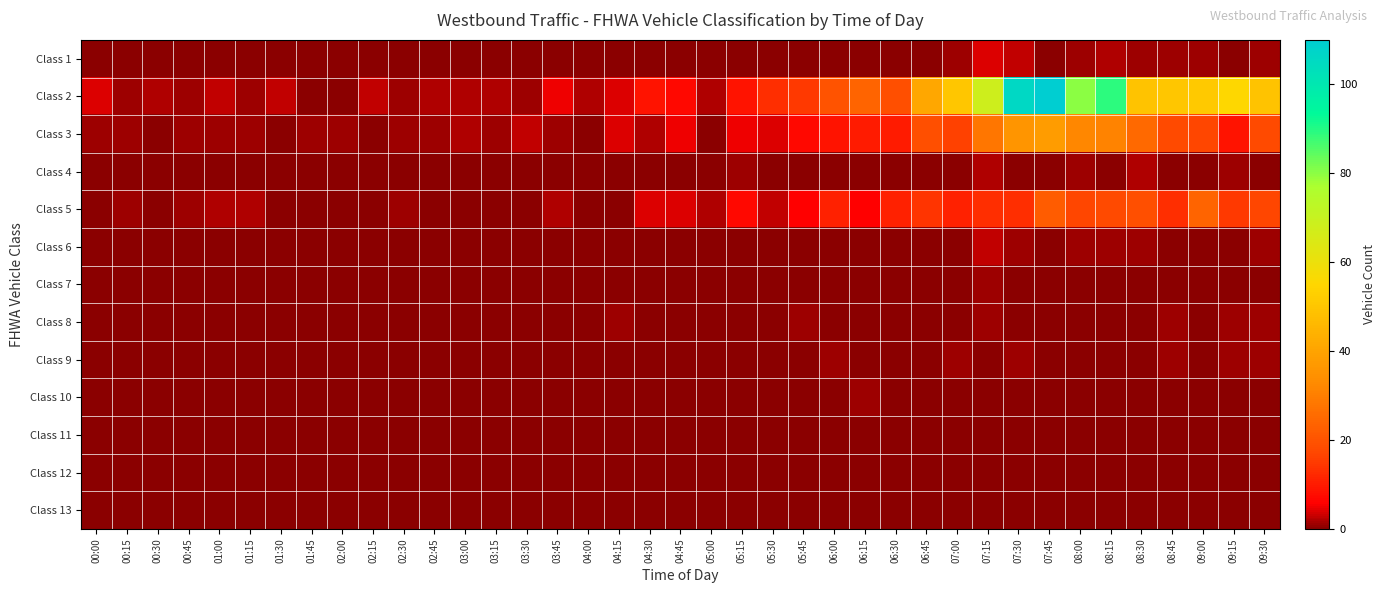

Reading left to right, transcribe all the data shown in this chart.

Class 1: 00:00=0	00:15=0	00:30=0	00:45=0	01:00=0	01:15=0	01:30=0	01:45=0	02:00=0	02:15=0	02:30=0	02:45=0	03:00=0	03:15=0	03:30=0	03:45=0	04:00=0	04:15=0	04:30=0	04:45=0	05:00=0	05:15=0	05:30=0	05:45=0	06:00=0	06:15=0	06:30=0	06:45=0	07:00=1	07:15=4	07:30=3	07:45=0	08:00=1	08:15=2	08:30=1	08:45=1	09:00=1	09:15=0	09:30=1
Class 2: 00:00=4	00:15=1	00:30=2	00:45=1	01:00=3	01:15=1	01:30=3	01:45=0	02:00=0	02:15=3	02:30=1	02:45=2	03:00=2	03:15=2	03:30=1	03:45=5	04:00=2	04:15=4	04:30=9	04:45=7	05:00=2	05:15=9	05:30=13	05:45=15	06:00=20	06:15=24	06:30=19	06:45=41	07:00=50	07:15=68	07:30=106	07:45=110	08:00=80	08:15=89	08:30=49	08:45=50	09:00=51	09:15=55	09:30=49
Class 3: 00:00=1	00:15=1	00:30=0	00:45=1	01:00=1	01:15=1	01:30=0	01:45=1	02:00=1	02:15=0	02:30=1	02:45=1	03:00=2	03:15=1	03:30=3	03:45=1	04:00=0	04:15=4	04:30=2	04:45=5	05:00=0	05:15=5	05:30=4	05:45=7	06:00=9	06:15=10	06:30=10	06:45=19	07:00=16	07:15=28	07:30=36	07:45=38	08:00=32	08:15=31	08:30=25	08:45=18	09:00=17	09:15=9	09:30=18
Class 4: 00:00=0	00:15=0	00:30=0	00:45=0	01:00=0	01:15=0	01:30=0	01:45=0	02:00=0	02:15=0	02:30=0	02:45=0	03:00=0	03:15=0	03:30=0	03:45=0	04:00=0	04:15=0	04:30=0	04:45=0	05:00=0	05:15=1	05:30=0	05:45=0	06:00=0	06:15=0	06:30=0	06:45=0	07:00=0	07:15=2	07:30=0	07:45=0	08:00=1	08:15=0	08:30=2	08:45=0	09:00=0	09:15=1	09:30=0
Class 5: 00:00=0	00:15=1	00:30=0	00:45=1	01:00=2	01:15=2	01:30=0	01:45=0	02:00=0	02:15=0	02:30=1	02:45=0	03:00=0	03:15=0	03:30=0	03:45=2	04:00=0	04:15=0	04:30=4	04:45=4	05:00=2	05:15=7	05:30=3	05:45=6	06:00=11	06:15=6	06:30=11	06:45=14	07:00=11	07:15=13	07:30=13	07:45=22	08:00=17	08:15=18	08:30=19	08:45=13	09:00=24	09:15=15	09:30=17
Class 6: 00:00=0	00:15=0	00:30=0	00:45=0	01:00=0	01:15=0	01:30=0	01:45=0	02:00=0	02:15=0	02:30=0	02:45=0	03:00=0	03:15=0	03:30=0	03:45=0	04:00=0	04:15=0	04:30=0	04:45=0	05:00=0	05:15=0	05:30=0	05:45=0	06:00=0	06:15=0	06:30=0	06:45=0	07:00=0	07:15=3	07:30=1	07:45=0	08:00=1	08:15=1	08:30=1	08:45=0	09:00=0	09:15=0	09:30=1
Class 7: 00:00=0	00:15=0	00:30=0	00:45=0	01:00=0	01:15=0	01:30=0	01:45=0	02:00=0	02:15=0	02:30=0	02:45=0	03:00=0	03:15=0	03:30=0	03:45=0	04:00=0	04:15=0	04:30=0	04:45=0	05:00=0	05:15=0	05:30=0	05:45=0	06:00=0	06:15=0	06:30=0	06:45=0	07:00=0	07:15=1	07:30=0	07:45=0	08:00=0	08:15=0	08:30=0	08:45=0	09:00=0	09:15=0	09:30=0
Class 8: 00:00=0	00:15=0	00:30=0	00:45=0	01:00=0	01:15=0	01:30=0	01:45=0	02:00=0	02:15=0	02:30=0	02:45=0	03:00=0	03:15=0	03:30=0	03:45=0	04:00=0	04:15=1	04:30=0	04:45=0	05:00=0	05:15=0	05:30=0	05:45=1	06:00=0	06:15=0	06:30=0	06:45=0	07:00=0	07:15=1	07:30=0	07:45=0	08:00=0	08:15=0	08:30=0	08:45=1	09:00=0	09:15=1	09:30=1
Class 9: 00:00=0	00:15=0	00:30=0	00:45=0	01:00=0	01:15=0	01:30=0	01:45=0	02:00=0	02:15=0	02:30=0	02:45=0	03:00=0	03:15=0	03:30=0	03:45=0	04:00=0	04:15=0	04:30=0	04:45=0	05:00=0	05:15=0	05:30=0	05:45=0	06:00=1	06:15=0	06:30=0	06:45=0	07:00=1	07:15=0	07:30=1	07:45=0	08:00=0	08:15=0	08:30=0	08:45=1	09:00=0	09:15=1	09:30=1
Class 10: 00:00=0	00:15=0	00:30=0	00:45=0	01:00=0	01:15=0	01:30=0	01:45=0	02:00=0	02:15=0	02:30=0	02:45=0	03:00=0	03:15=0	03:30=0	03:45=0	04:00=0	04:15=0	04:30=0	04:45=0	05:00=0	05:15=0	05:30=0	05:45=0	06:00=0	06:15=1	06:30=0	06:45=0	07:00=0	07:15=0	07:30=0	07:45=0	08:00=0	08:15=0	08:30=0	08:45=0	09:00=0	09:15=0	09:30=0
Class 11: 00:00=0	00:15=0	00:30=0	00:45=0	01:00=0	01:15=0	01:30=0	01:45=0	02:00=0	02:15=0	02:30=0	02:45=0	03:00=0	03:15=0	03:30=0	03:45=0	04:00=0	04:15=0	04:30=0	04:45=0	05:00=0	05:15=0	05:30=0	05:45=0	06:00=0	06:15=0	06:30=0	06:45=0	07:00=0	07:15=0	07:30=0	07:45=0	08:00=0	08:15=0	08:30=0	08:45=0	09:00=0	09:15=0	09:30=0
Class 12: 00:00=0	00:15=0	00:30=0	00:45=0	01:00=0	01:15=0	01:30=0	01:45=0	02:00=0	02:15=0	02:30=0	02:45=0	03:00=0	03:15=0	03:30=0	03:45=0	04:00=0	04:15=0	04:30=0	04:45=0	05:00=0	05:15=0	05:30=0	05:45=0	06:00=0	06:15=0	06:30=0	06:45=0	07:00=0	07:15=0	07:30=0	07:45=0	08:00=0	08:15=0	08:30=0	08:45=0	09:00=0	09:15=0	09:30=0
Class 13: 00:00=0	00:15=0	00:30=0	00:45=0	01:00=0	01:15=0	01:30=0	01:45=0	02:00=0	02:15=0	02:30=0	02:45=0	03:00=0	03:15=0	03:30=0	03:45=0	04:00=0	04:15=0	04:30=0	04:45=0	05:00=0	05:15=0	05:30=0	05:45=0	06:00=0	06:15=0	06:30=0	06:45=0	07:00=0	07:15=0	07:30=0	07:45=0	08:00=0	08:15=0	08:30=0	08:45=0	09:00=0	09:15=0	09:30=0